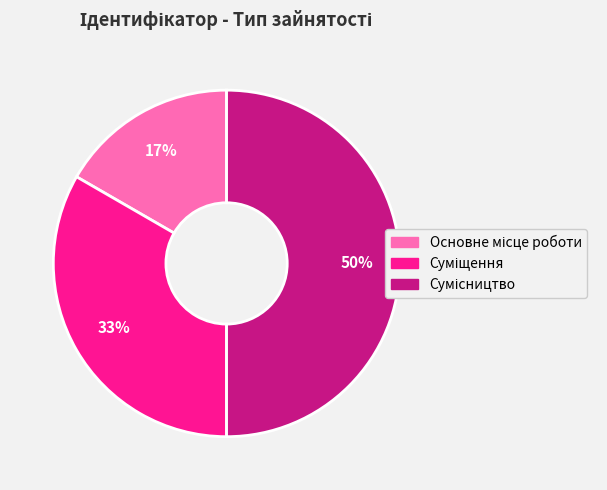

To the nearest percent, what is the average slice percentage?

33%